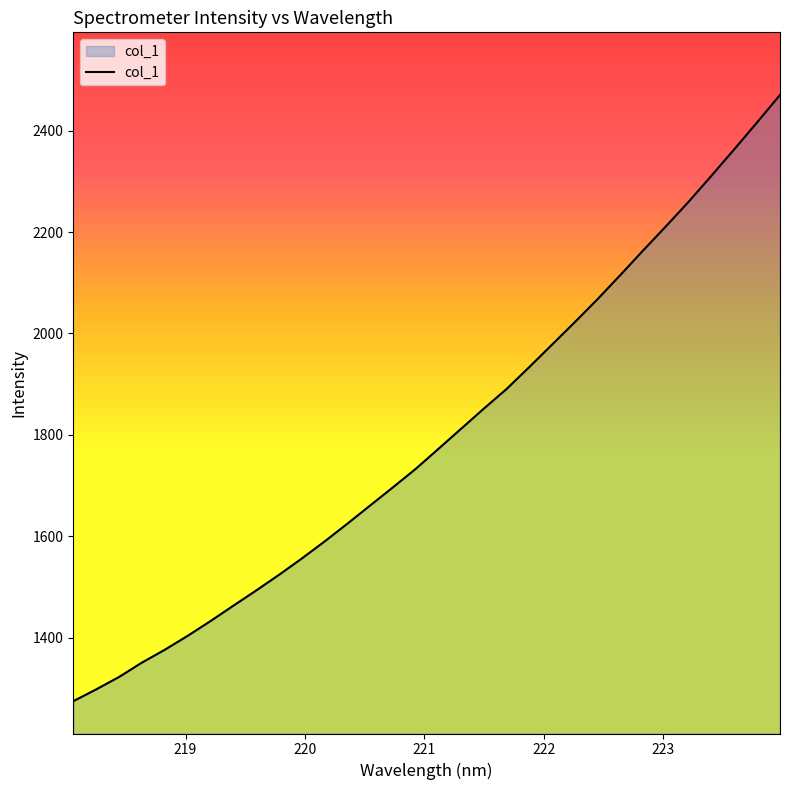

What is the smallest value displayed?

1274.4